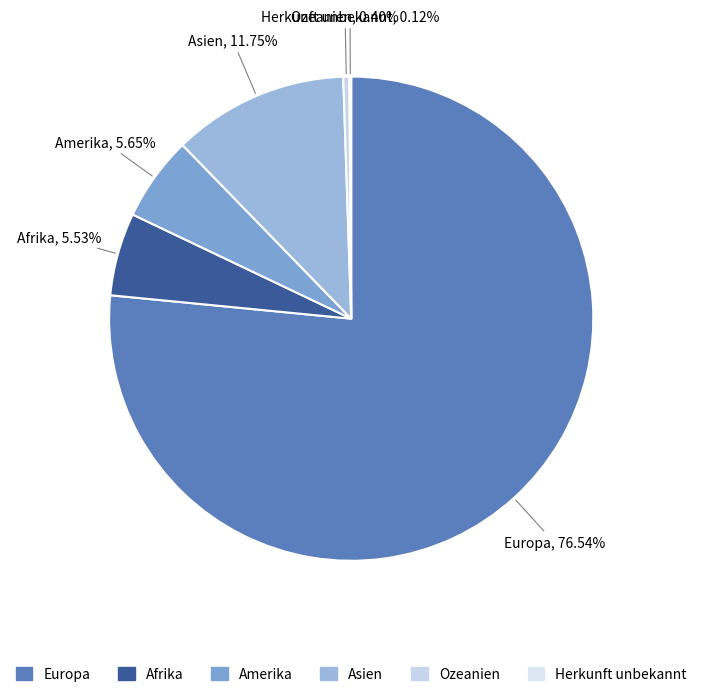

Combined, do Asien and Afrika account for over 50%?

No